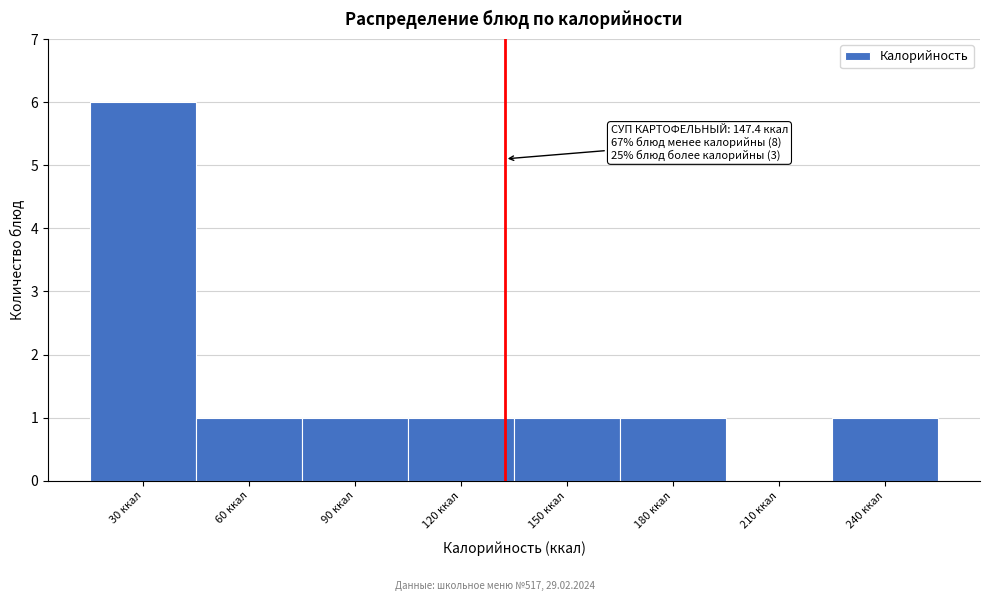

Reading right to left, what are all the values shown in this chart?

240 ккал=1	210 ккал=0	180 ккал=1	150 ккал=1	120 ккал=1	90 ккал=1	60 ккал=1	30 ккал=6